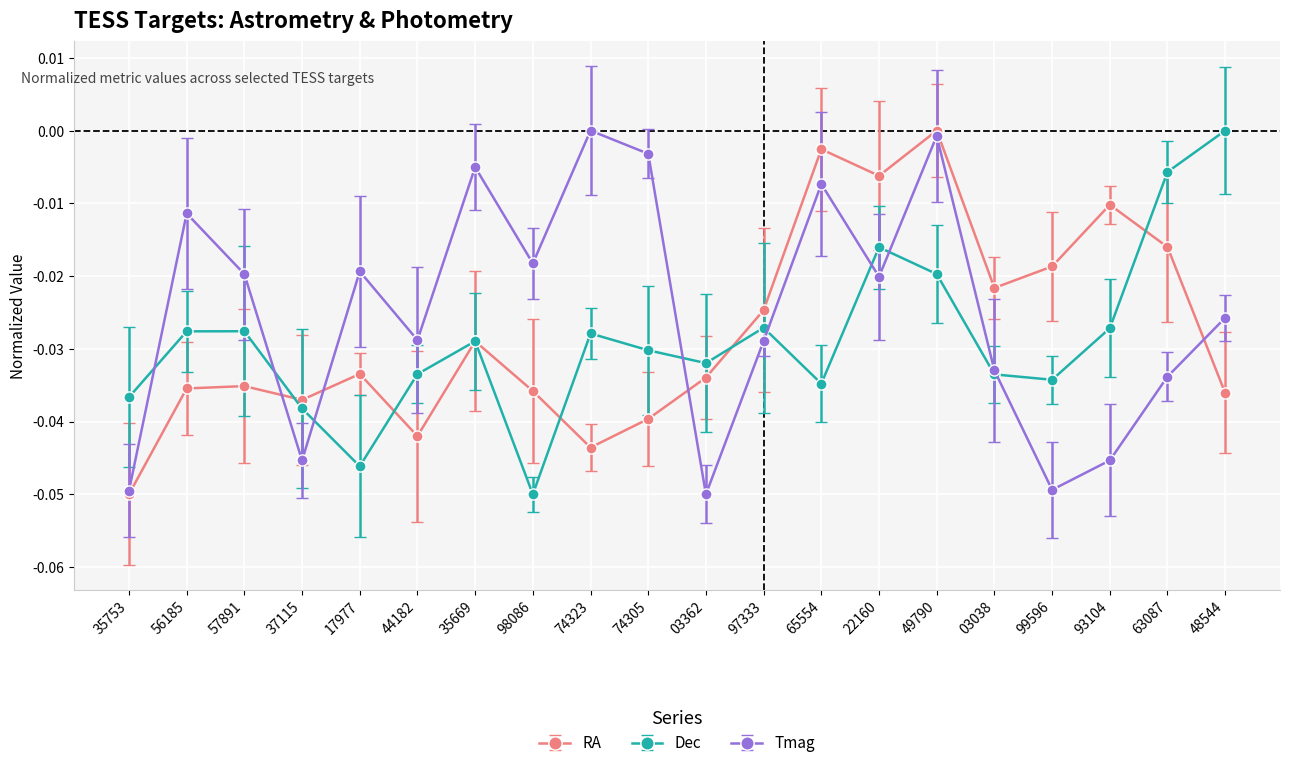

Is it true that Tmag equals -0.0 at 35669?

True